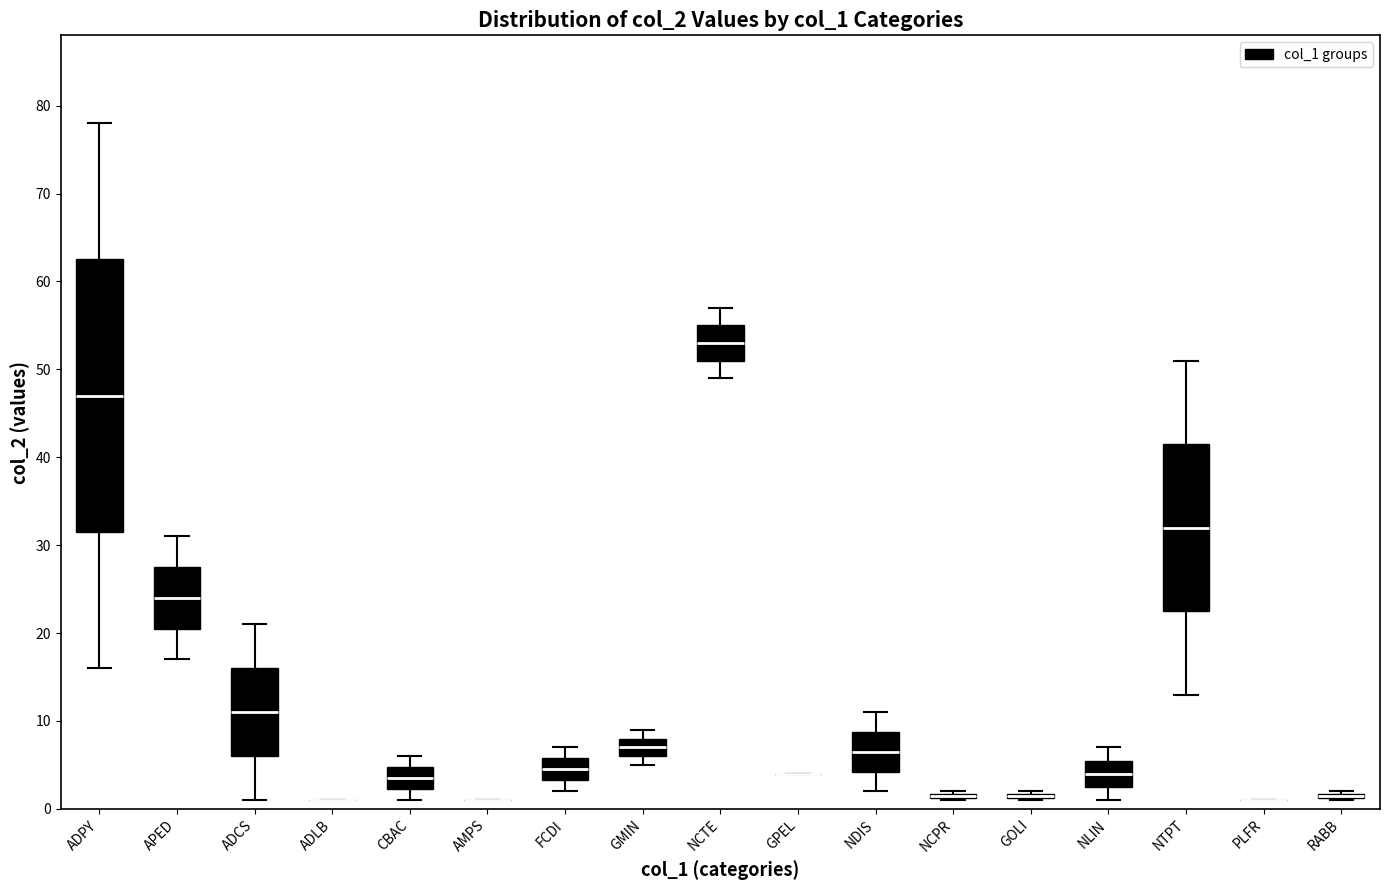

Which box is the tallest, from its lower edge to its upper edge?

ADPY